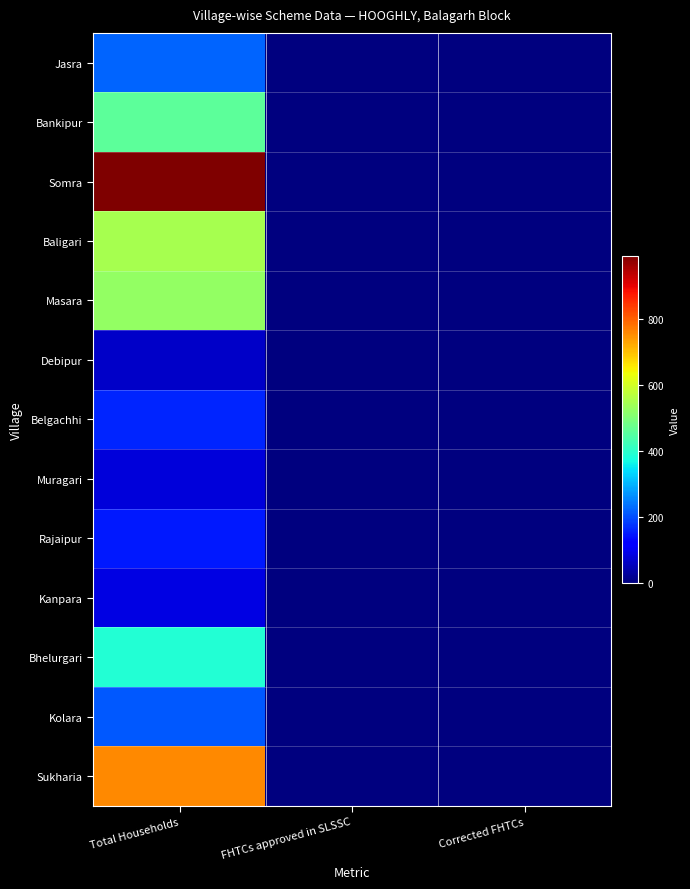

Which series has the largest range (max minus min)?

Somra